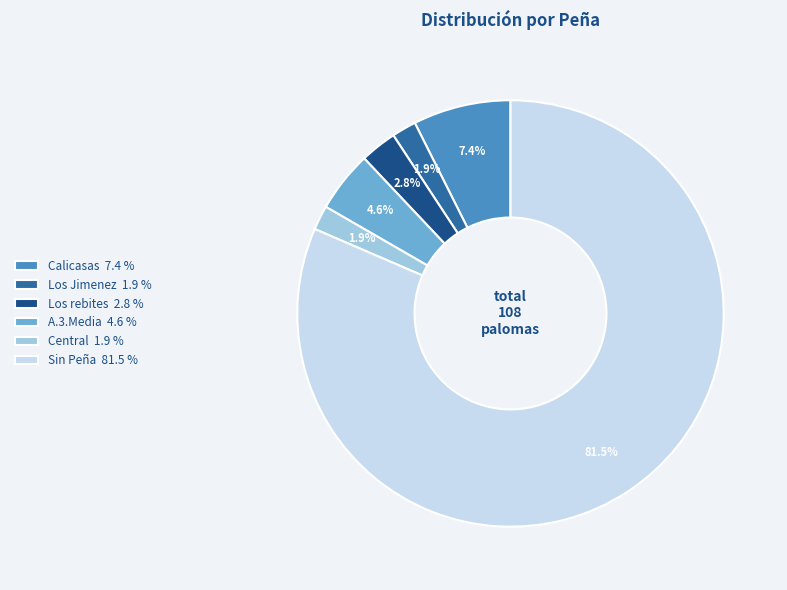

Approximately how many times larger is the value at A.3.Media 4.6 % compared to Calicasas 7.4 %?

0.6